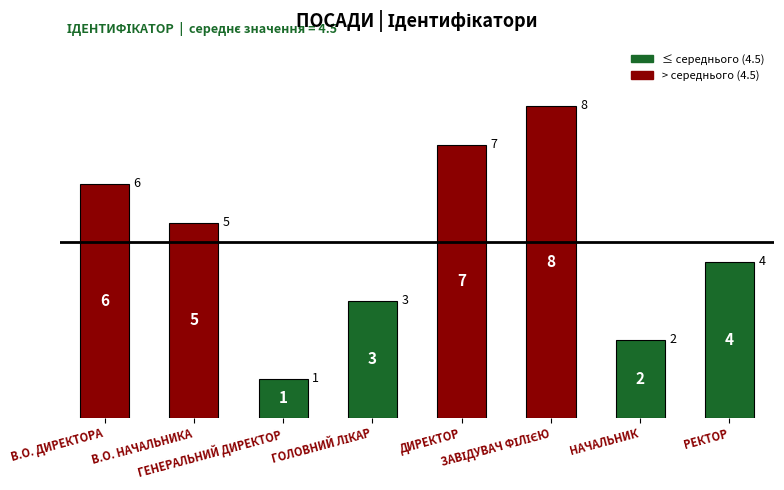

Approximately how many times larger is the value at В.о. директора compared to Начальник?

3.0